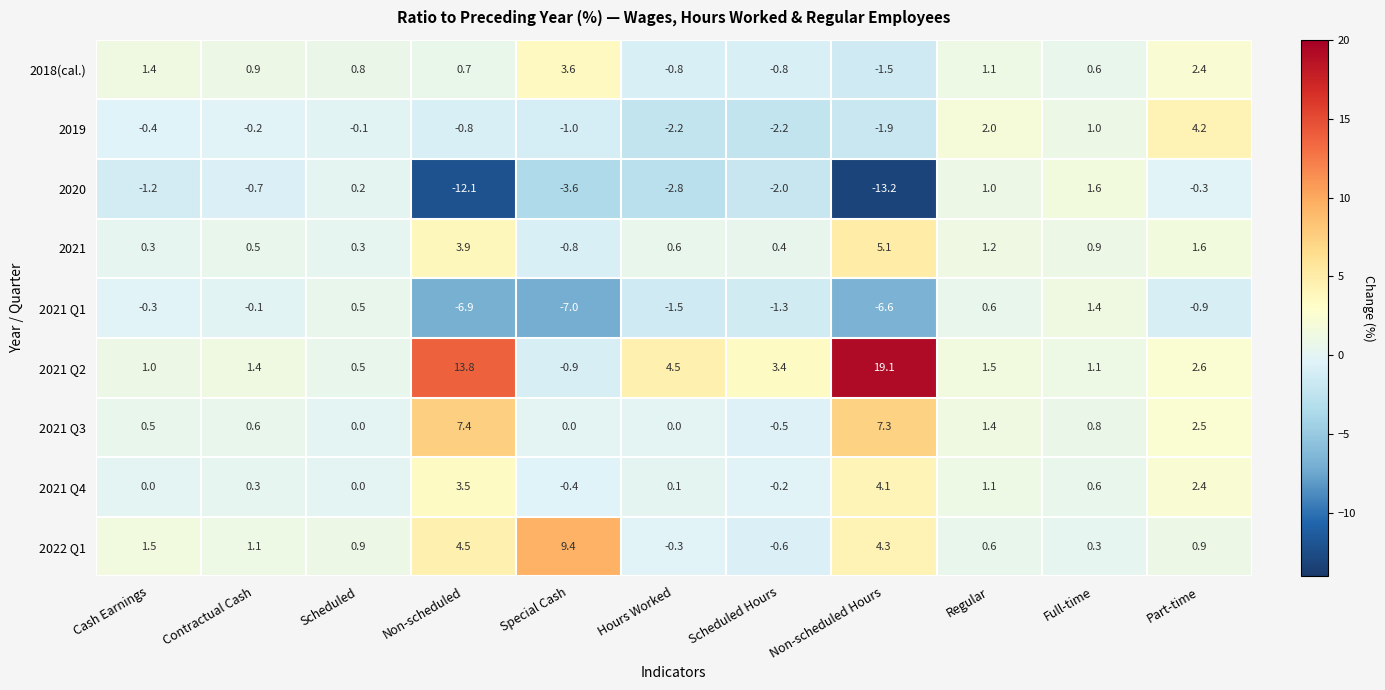

At Cash Earnings, list the series in order from smallest to largest.

2020, 2019, 2021 Q1, 2021 Q4, 2021, 2021 Q3, 2021 Q2, 2018(cal.), 2022 Q1